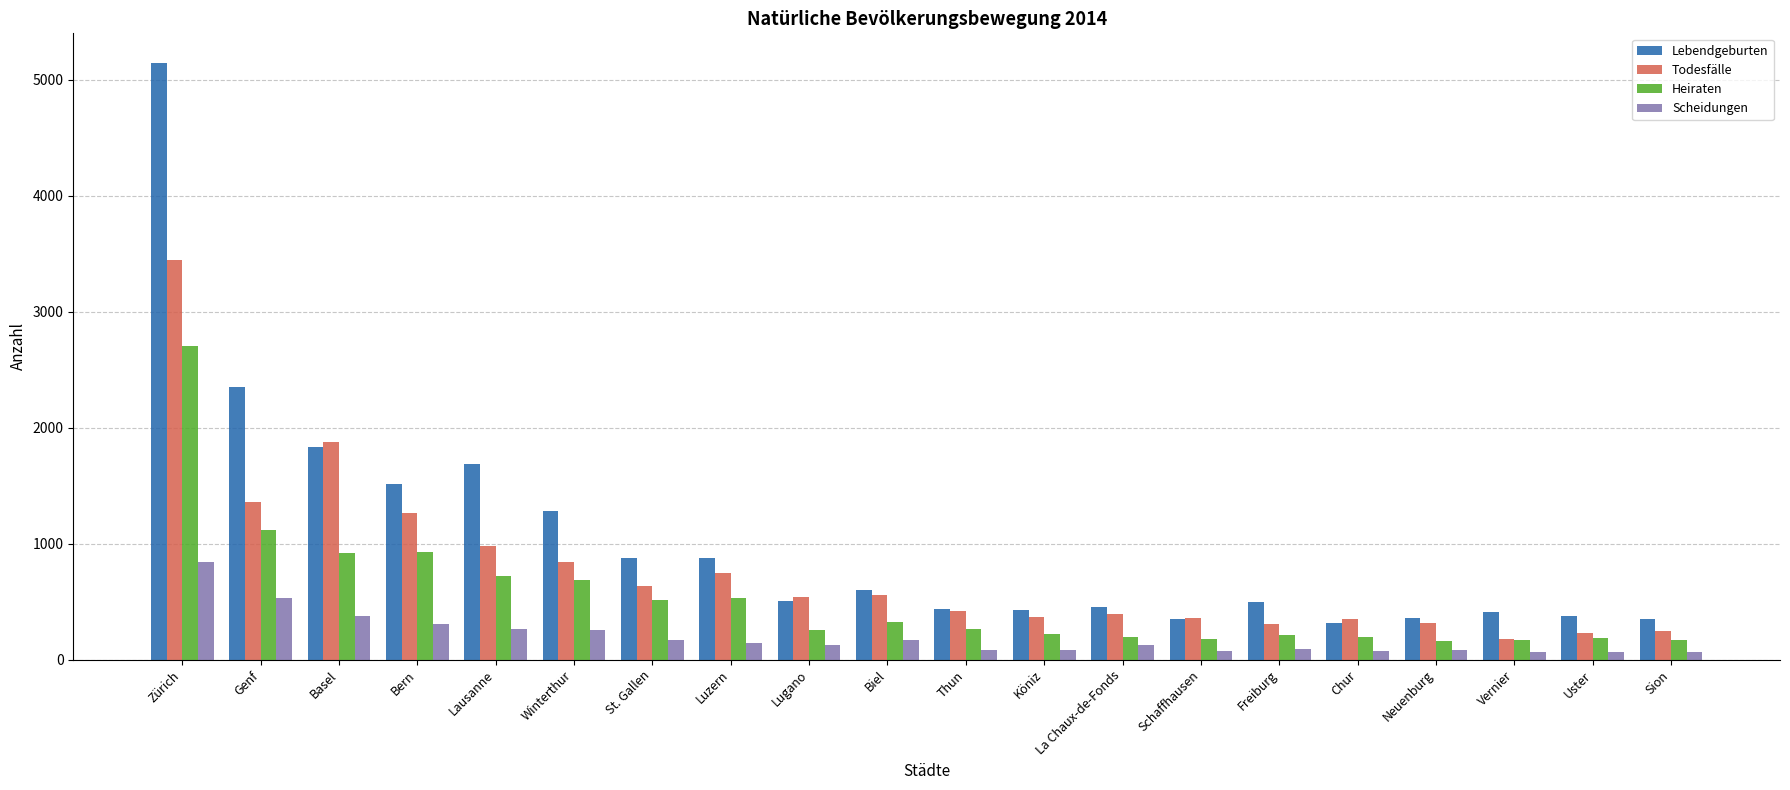

The value of Todesfälle at Basel is 1876. True or false?

True